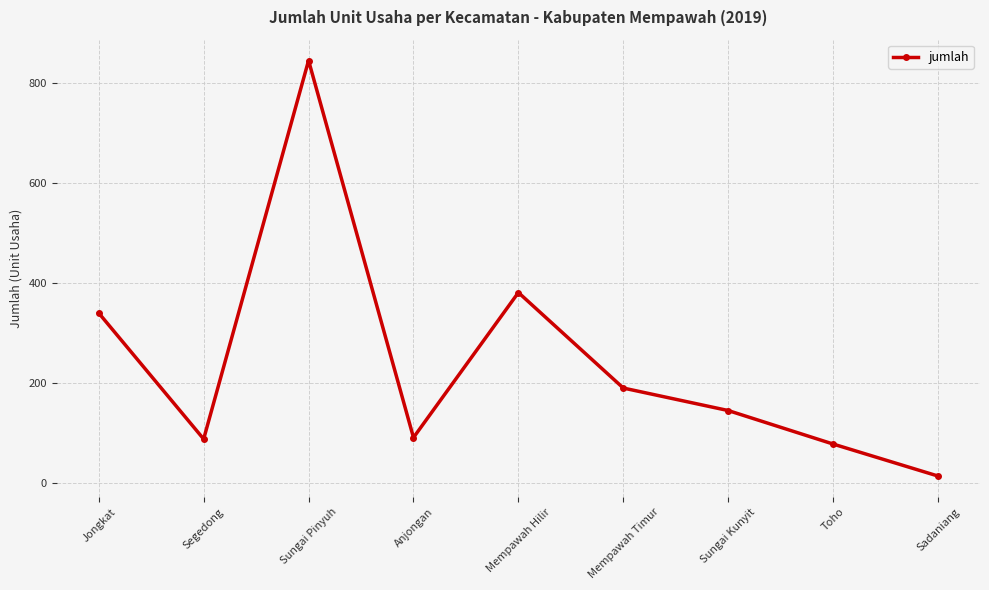

How many series are shown in this chart?

1